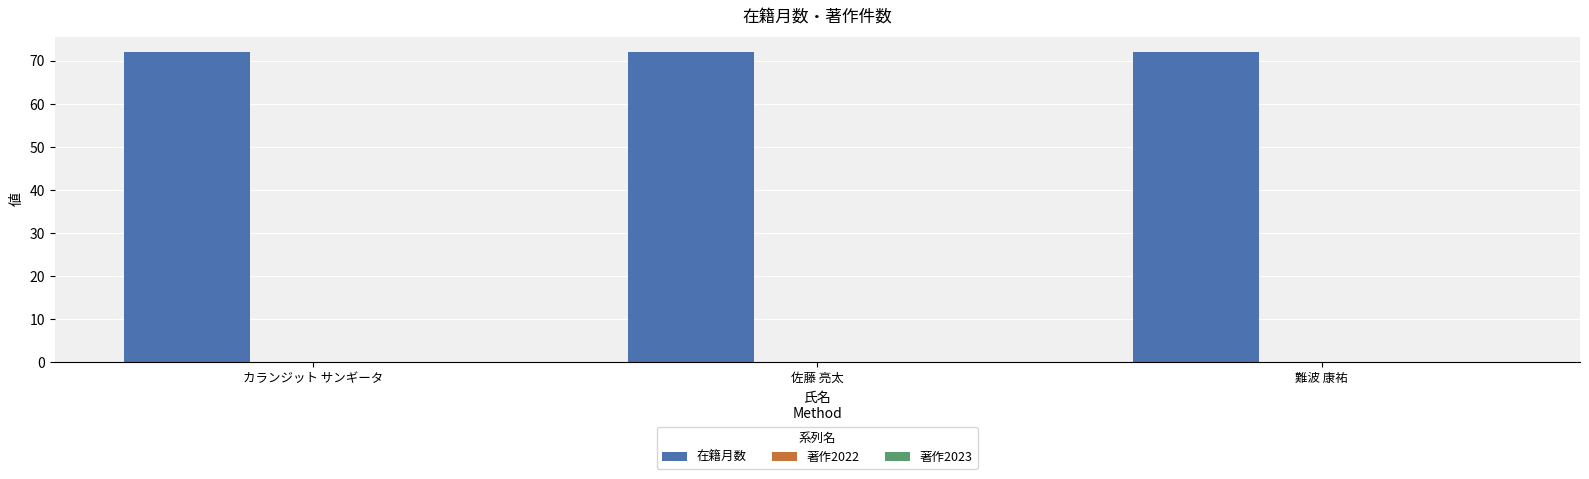

Is the value of 著作2023 at 難波 康祐 greater than the value of 著作2022 at 佐藤 亮太?

No